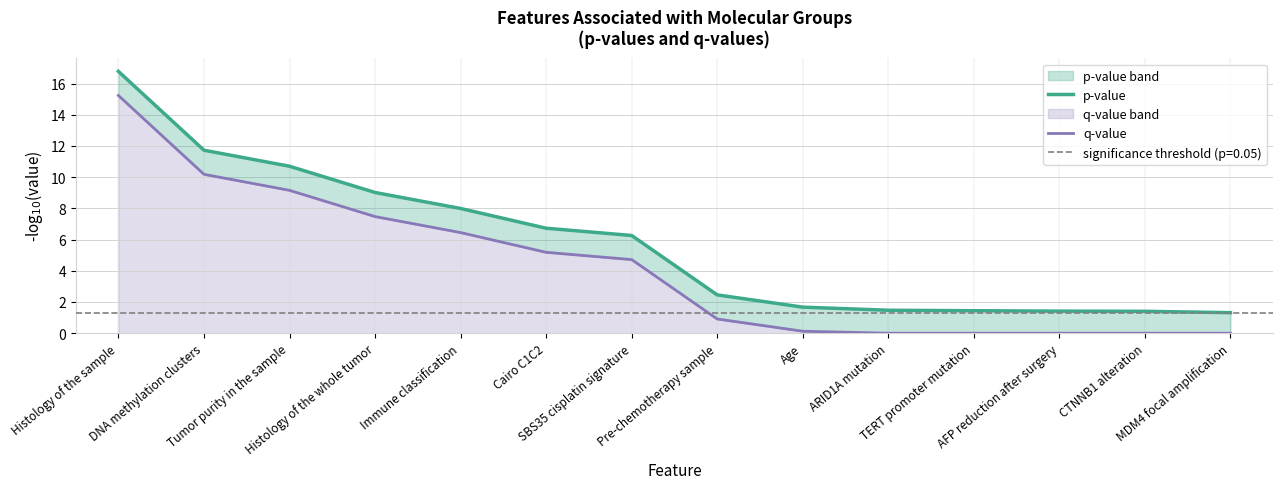

True or false: q-value and p-value cross at least once.

False